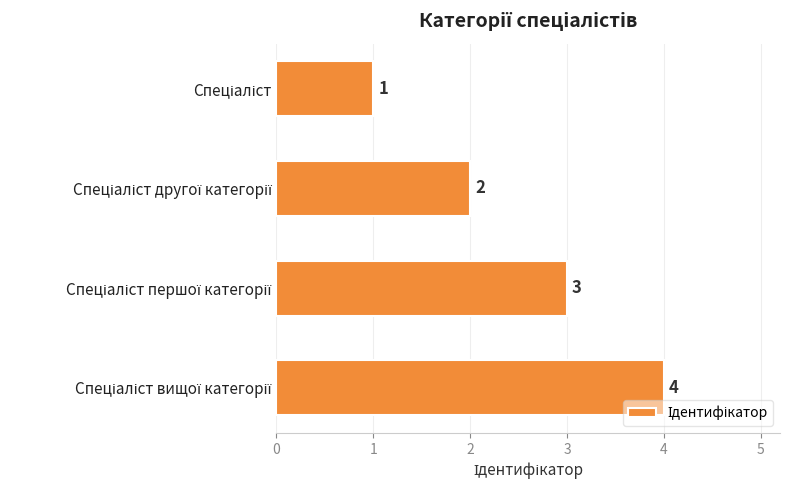

What is the maximum value shown in the chart?

4